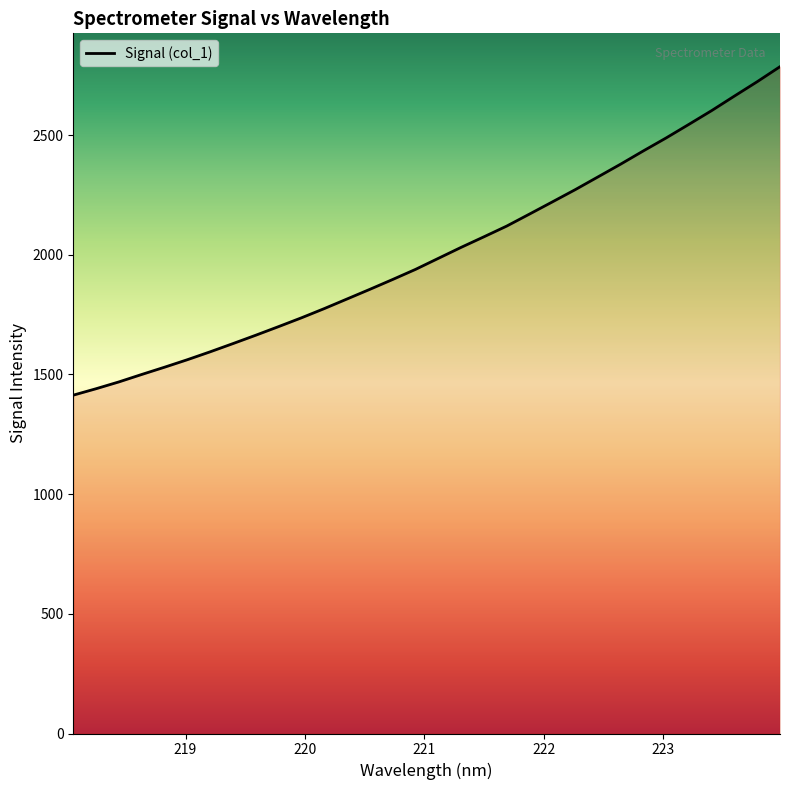

How many lines are shown in the chart?

1